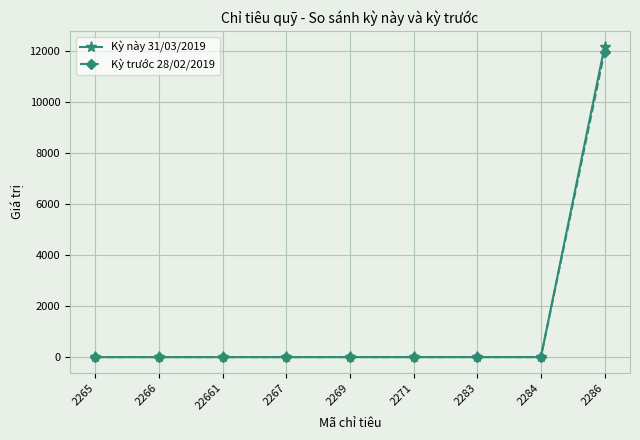

What is the average value of the Kỳ trước 28/02/2019 series?

1328.6